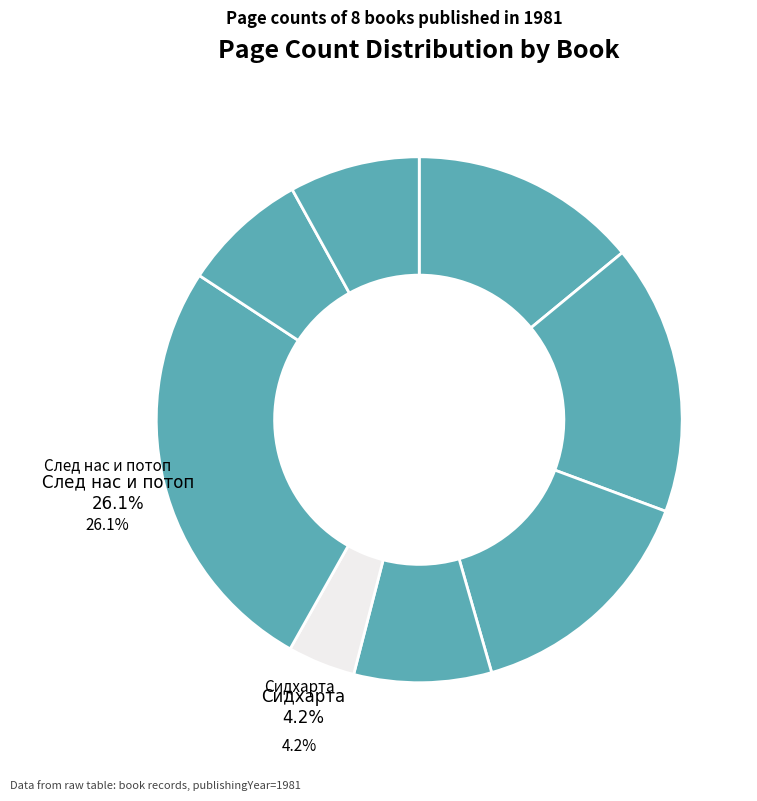

How many segments does this pie chart have?

8